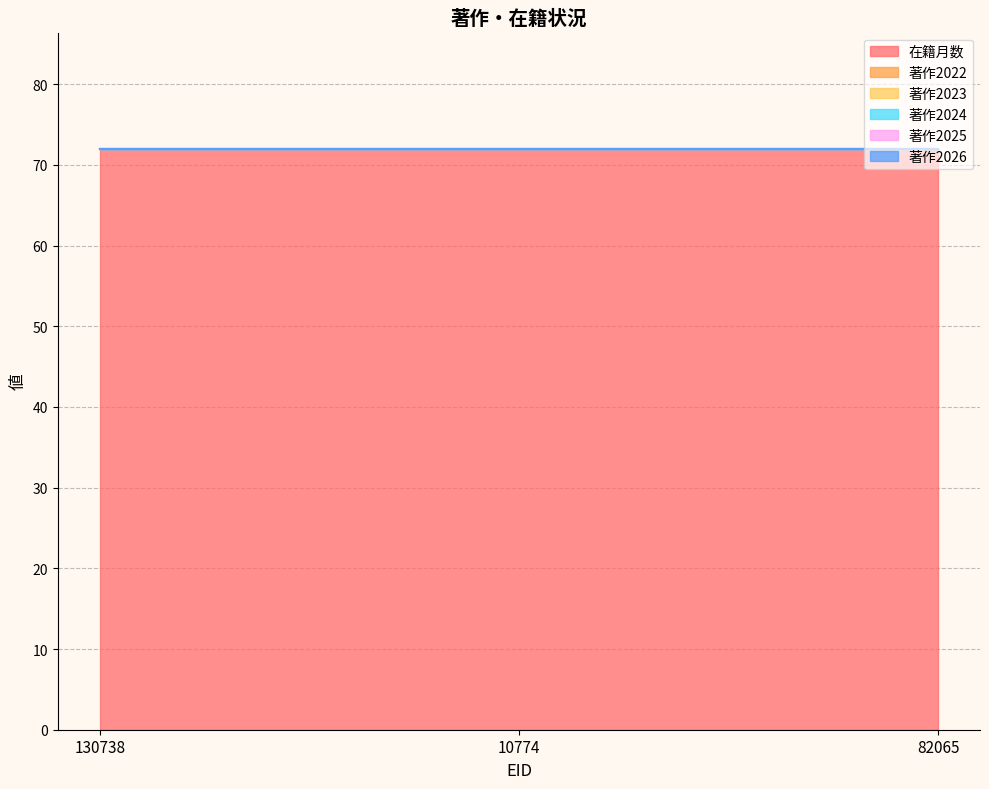

Is the value of 著作2023 at 130738 greater than the value of 著作2026 at 82065?

No